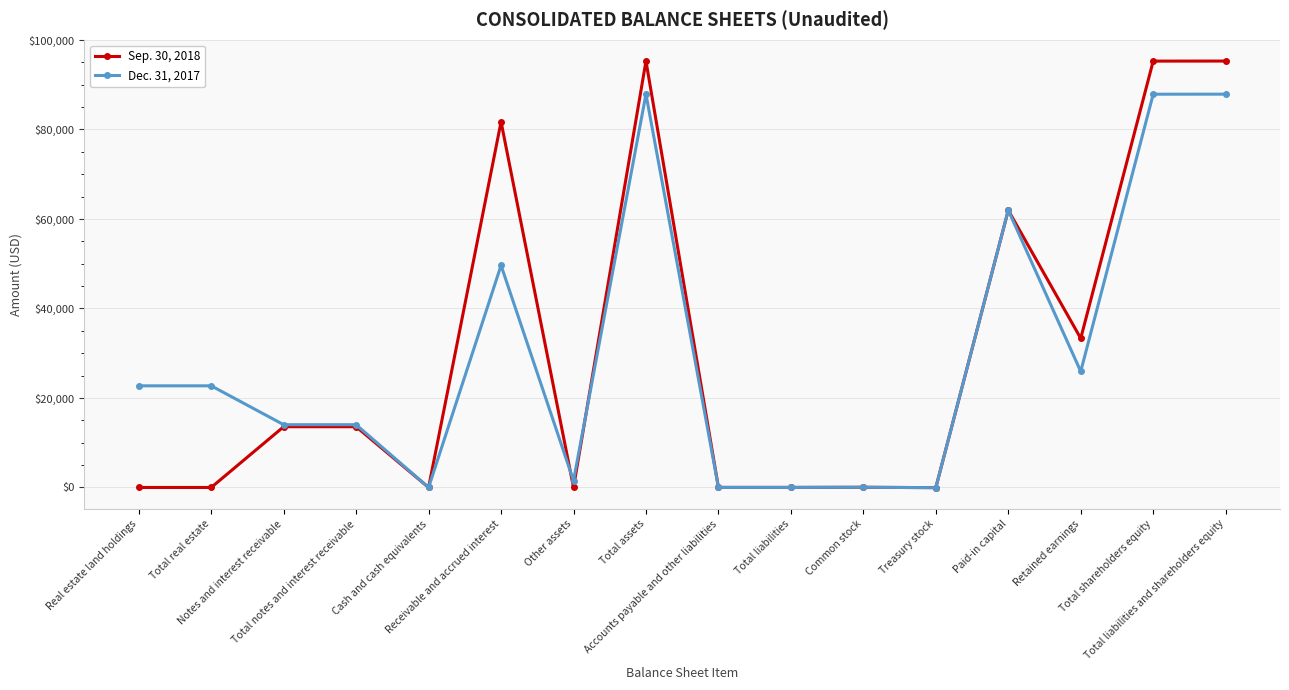

What is the sum of all Sep. 30, 2018 values?

490067